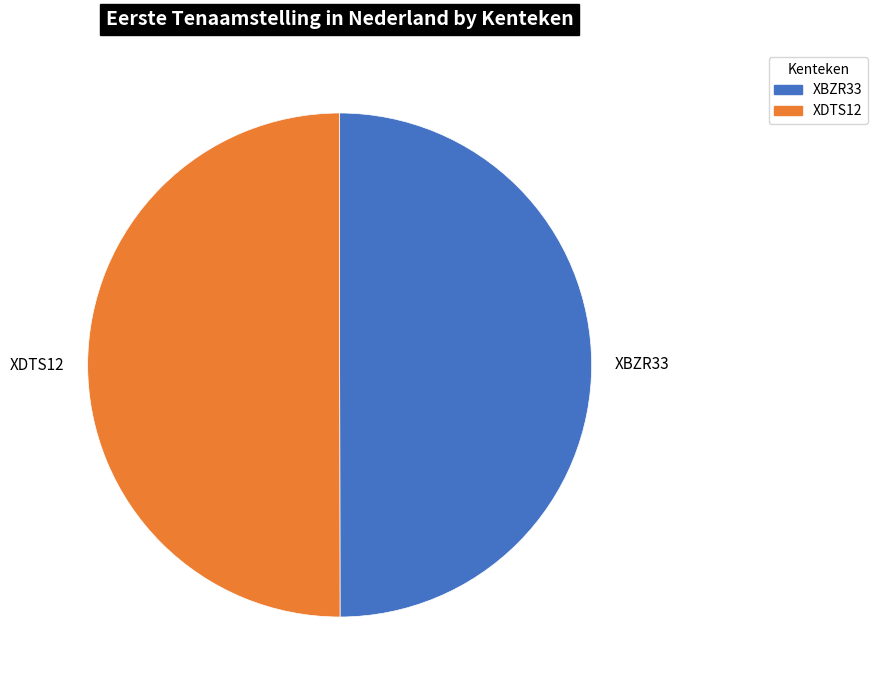

Approximately how many times larger is the value at XBZR33 compared to XDTS12?

1.0